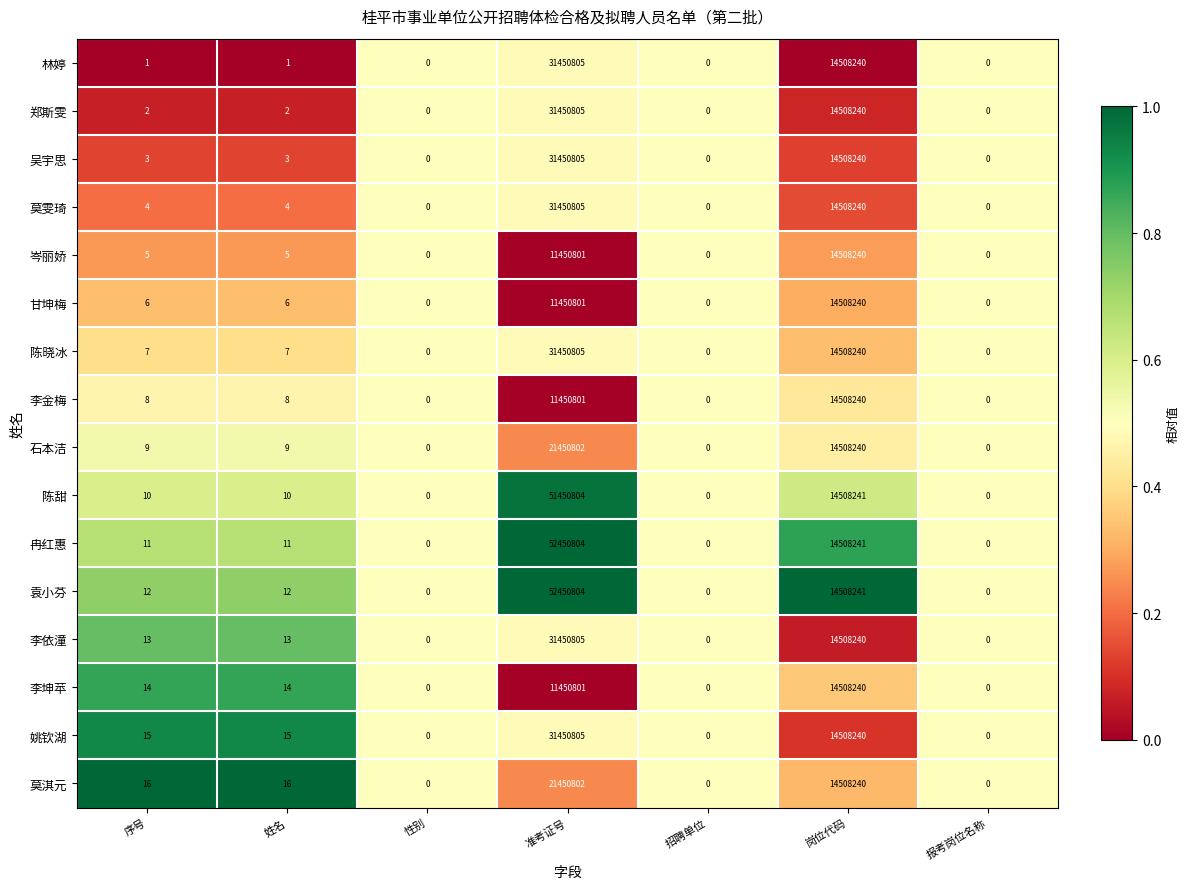

What is the sum of all 岑丽娇 values?

25959051